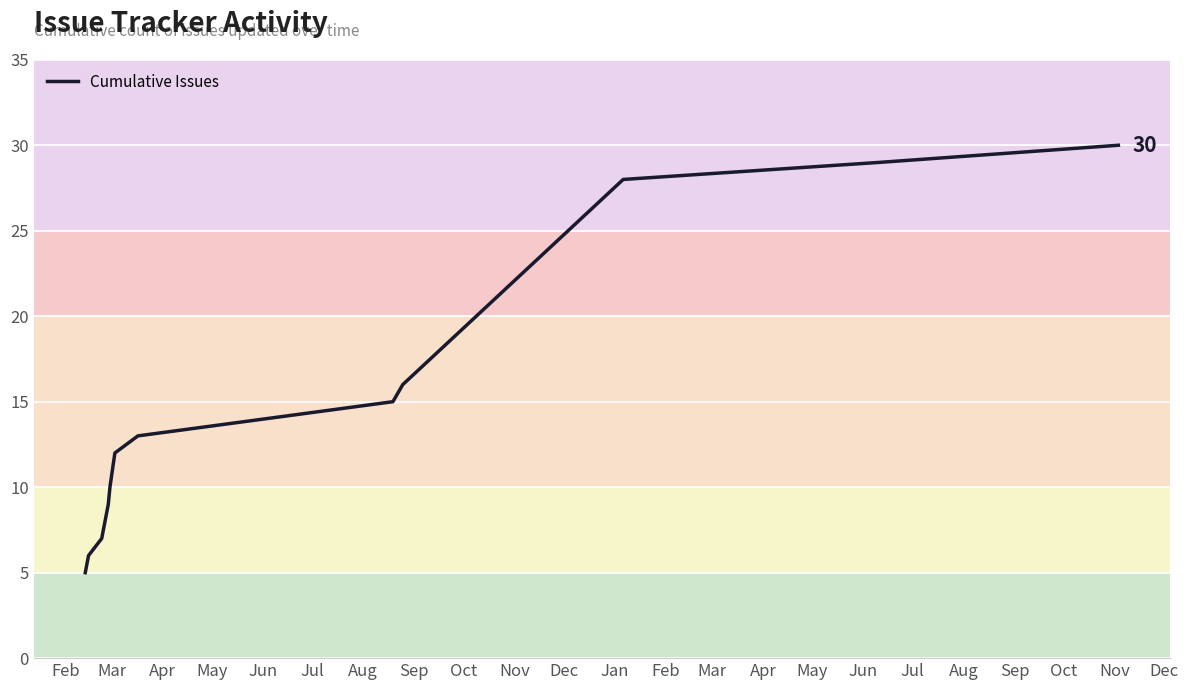

True or false: there are more than 2 points higher than both neighbors.

False